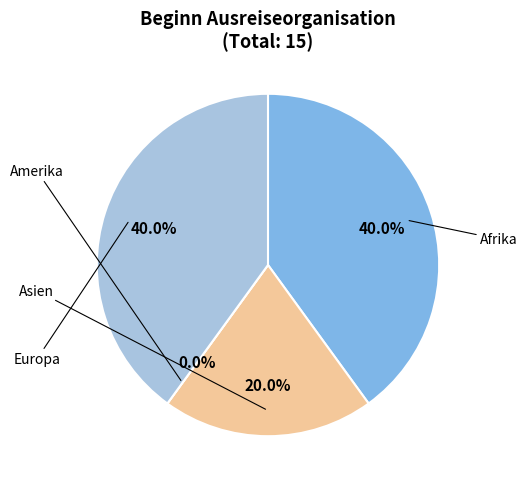

Which slice is the smallest?

Amerika